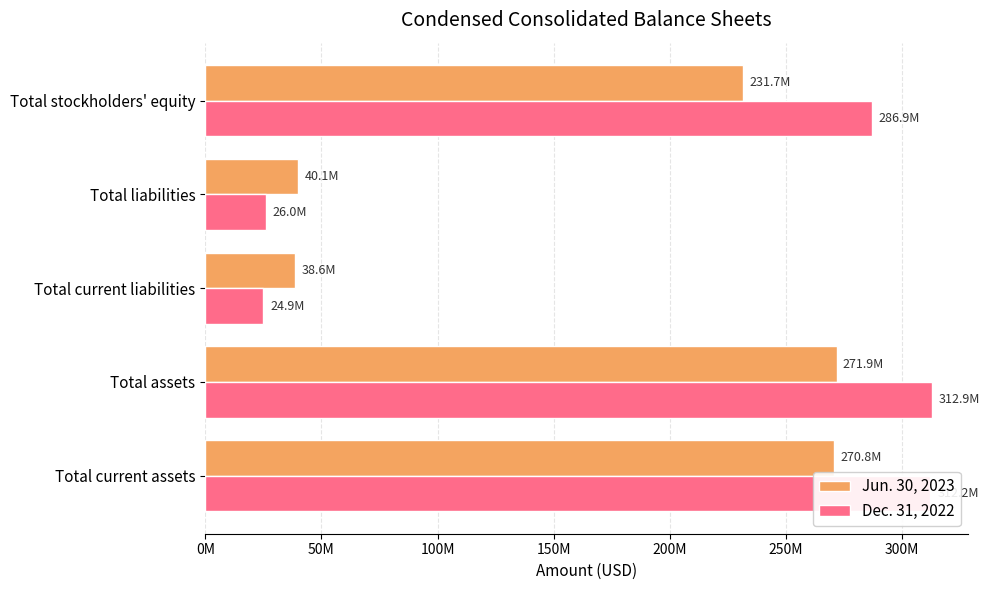

List the series in order of their overall mean, highest first.

Dec. 31, 2022, Jun. 30, 2023